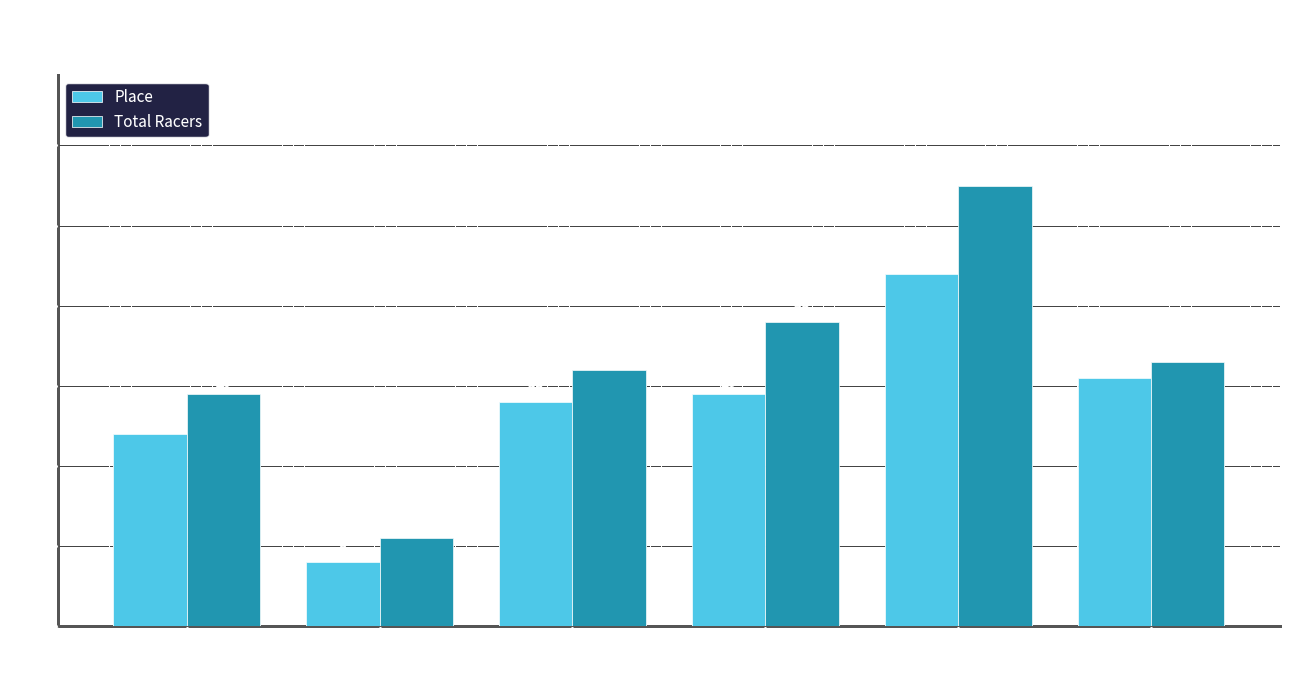

The Place series shows 41 at Cat 4. True or false?

False